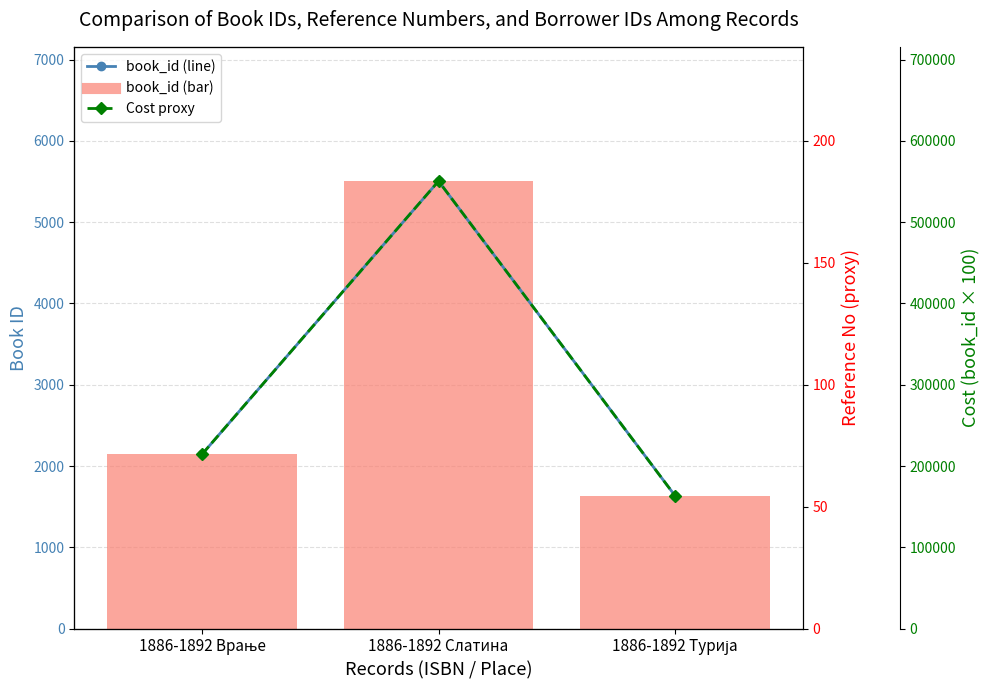

The value of book_id (line) at 1886-1892 Слатина is 2387. True or false?

False